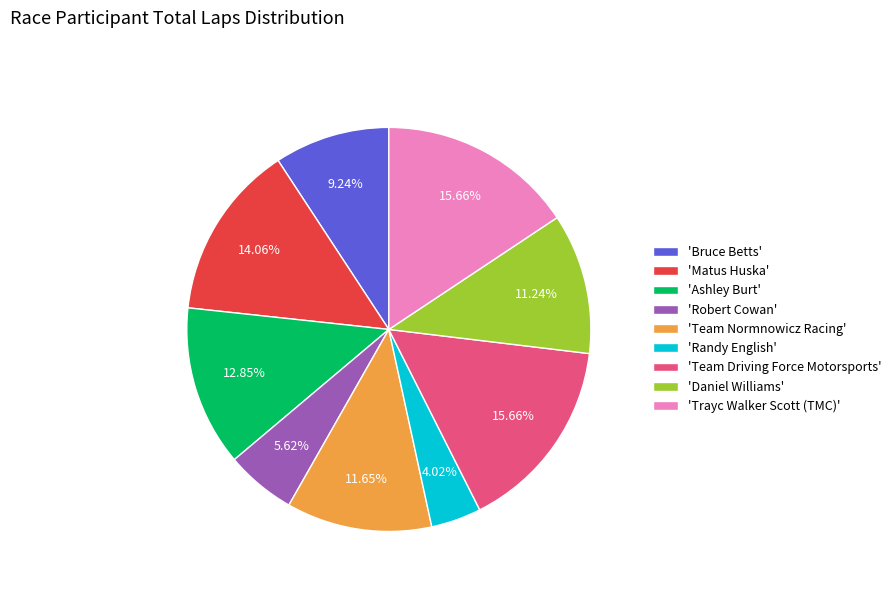

Does any single category account for the majority?

No